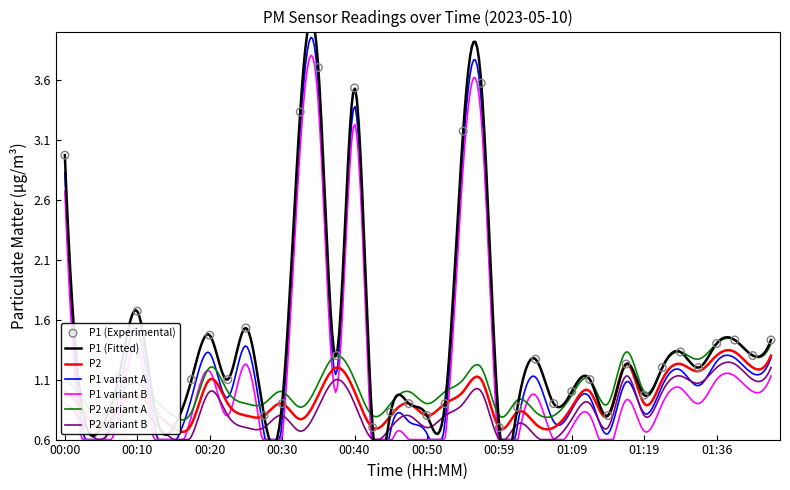

Approximately how many times larger is the value at 00:32 compared to 01:38?

2.3